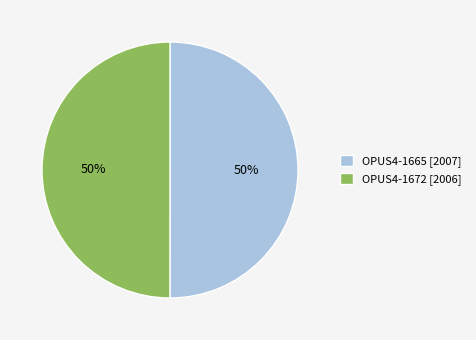

Count the number of slices in the pie.

2